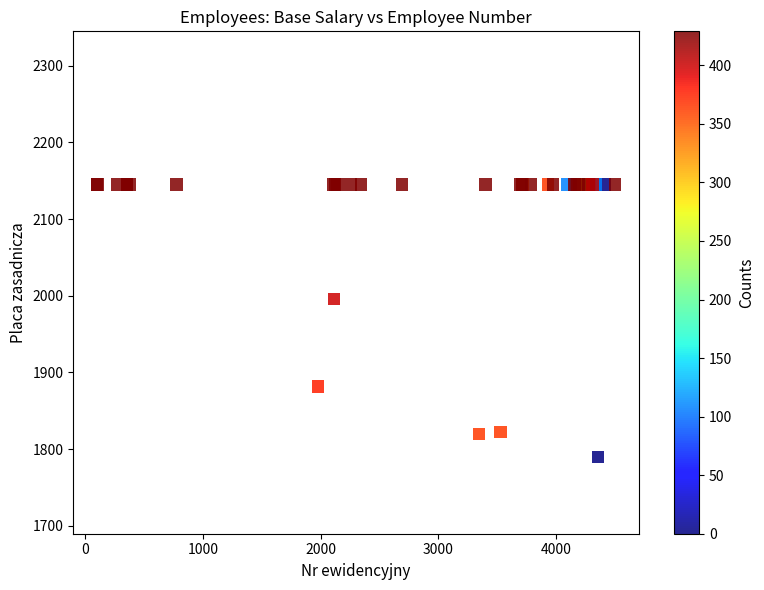

What Y value in the scatter plot is closest to 1967?

1996.1